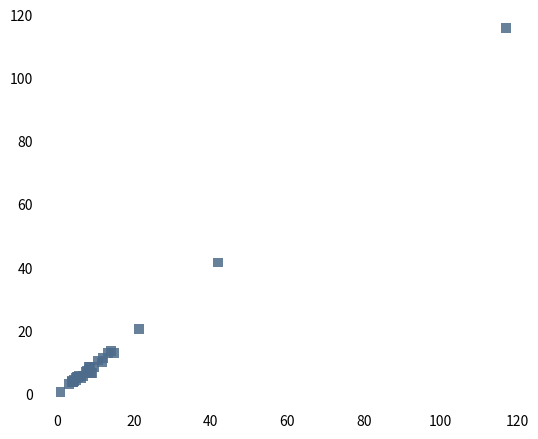

What Y value in the scatter plot is closest to 58?

41.7